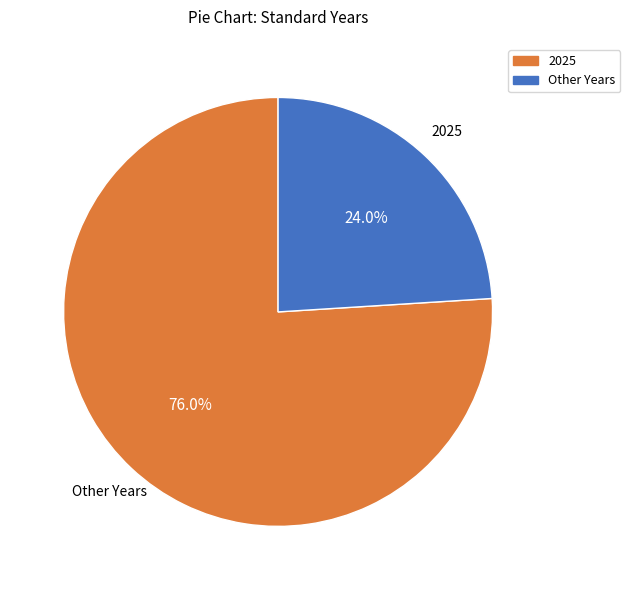

Is there a majority slice in this chart?

Yes